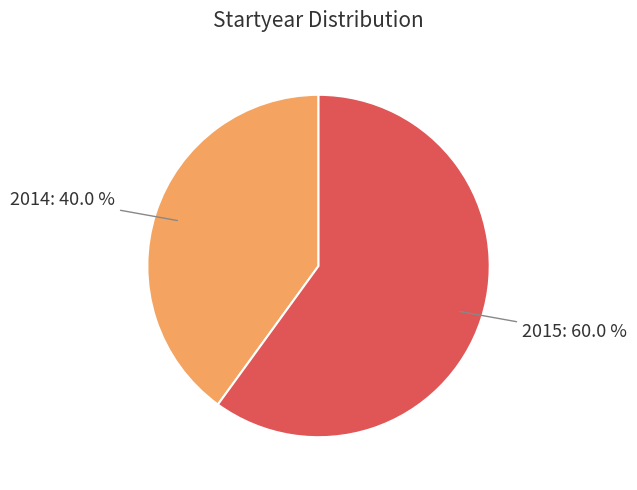

To the nearest percent, what percentage of the pie is 2014?

40%